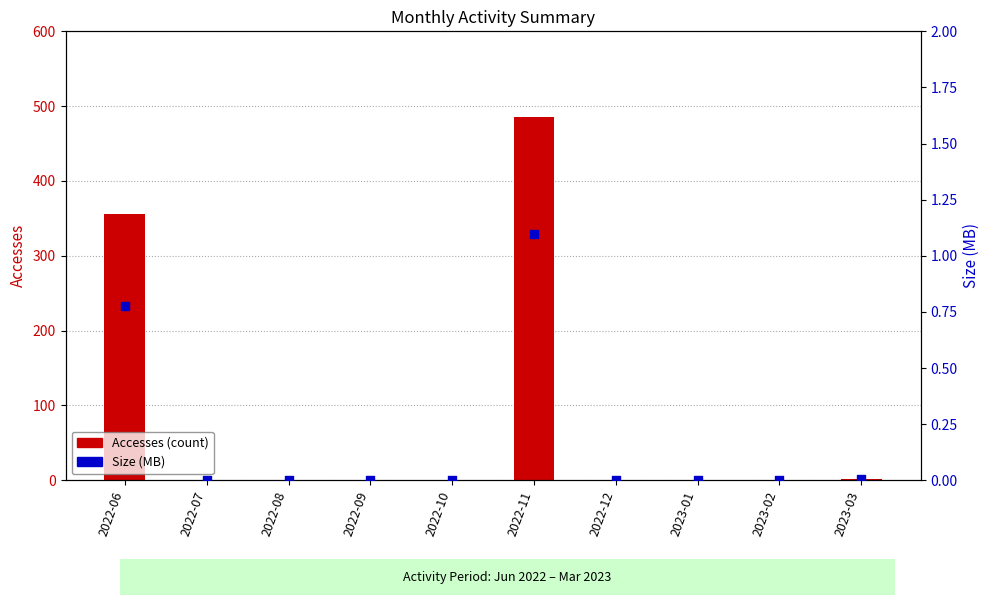

At how many categories does at least one series exceed 415?

1